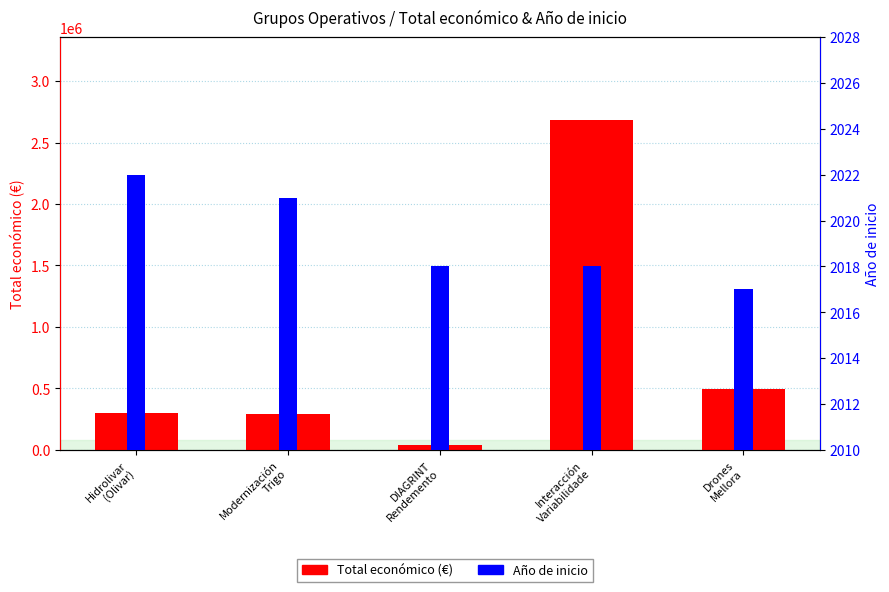

List the labels in order of Total económico (€) value, largest first.

Interacción
Variabilidade, Drones
Mellora, Hidrolivar
(Olivar), Modernización
Trigo, DIAGRINT
Rendemento